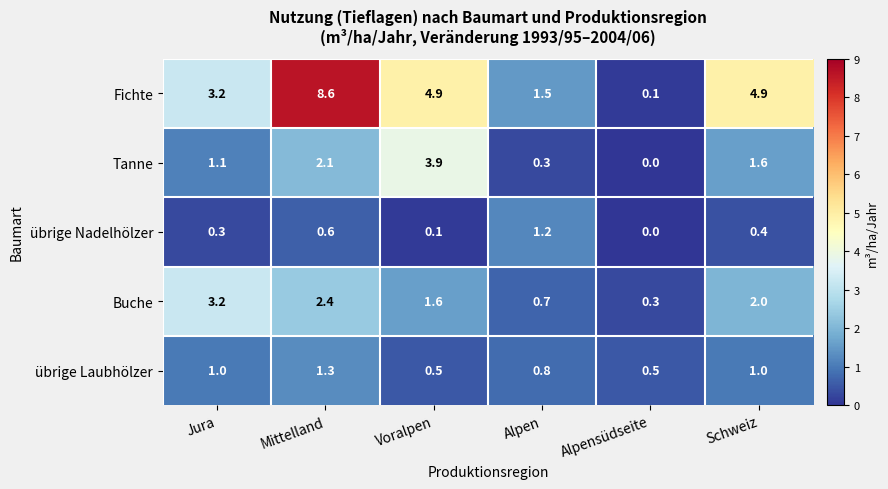

Reading left to right, extract all data points from this chart.

Fichte: Jura=3.2	Mittelland=8.6	Voralpen=4.9	Alpen=1.5	Alpensüdseite=0.1	Schweiz=4.9
Tanne: Jura=1.1	Mittelland=2.1	Voralpen=3.9	Alpen=0.3	Alpensüdseite=0.0	Schweiz=1.6
übrige Nadelhölzer: Jura=0.3	Mittelland=0.6	Voralpen=0.1	Alpen=1.2	Alpensüdseite=0.0	Schweiz=0.4
Buche: Jura=3.2	Mittelland=2.4	Voralpen=1.6	Alpen=0.7	Alpensüdseite=0.3	Schweiz=2.0
übrige Laubhölzer: Jura=1.0	Mittelland=1.3	Voralpen=0.5	Alpen=0.8	Alpensüdseite=0.5	Schweiz=1.0